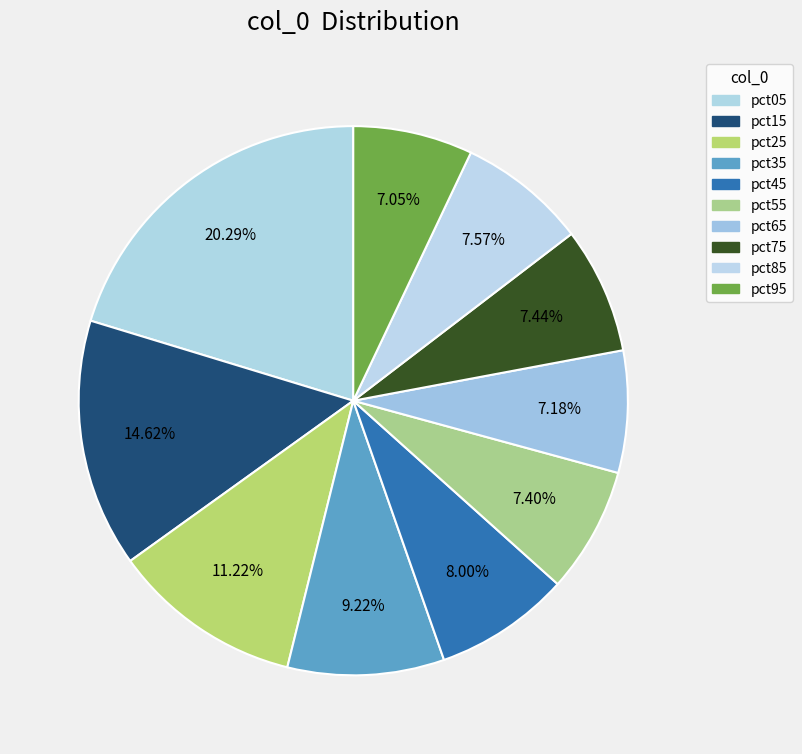

To the nearest percent, what portion does pct15 represent?

15%